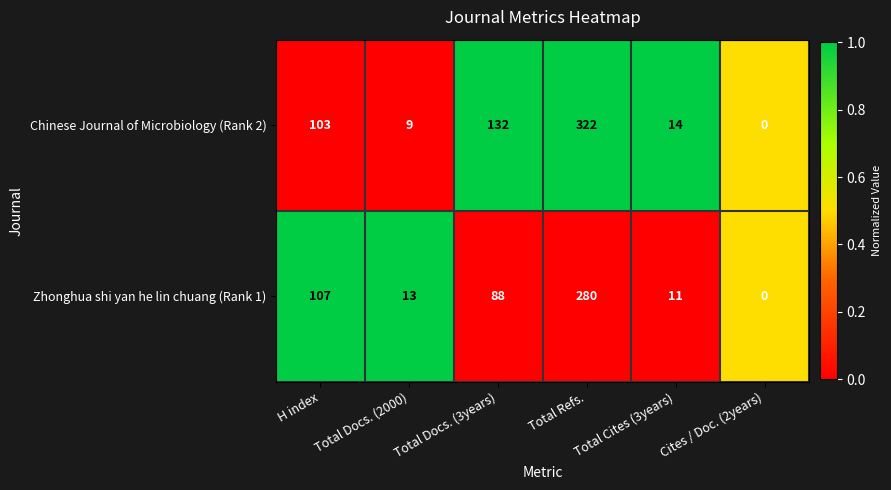

How many values in the Zhonghua shi yan he lin chuang (Rank 1) series are below 88?

3